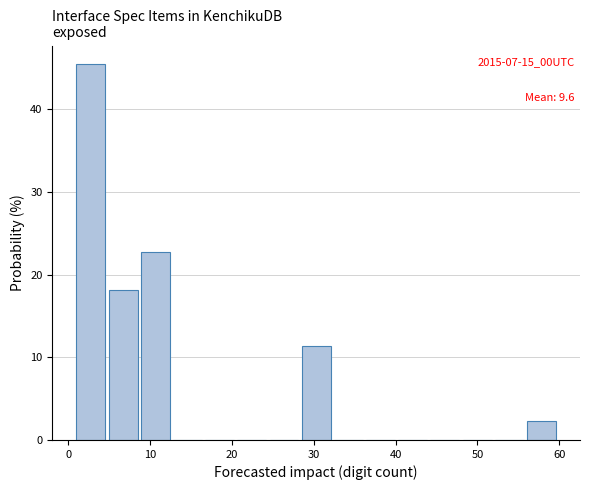

Read against the x-axis, roughly where is the centre of the tallest bar?

3